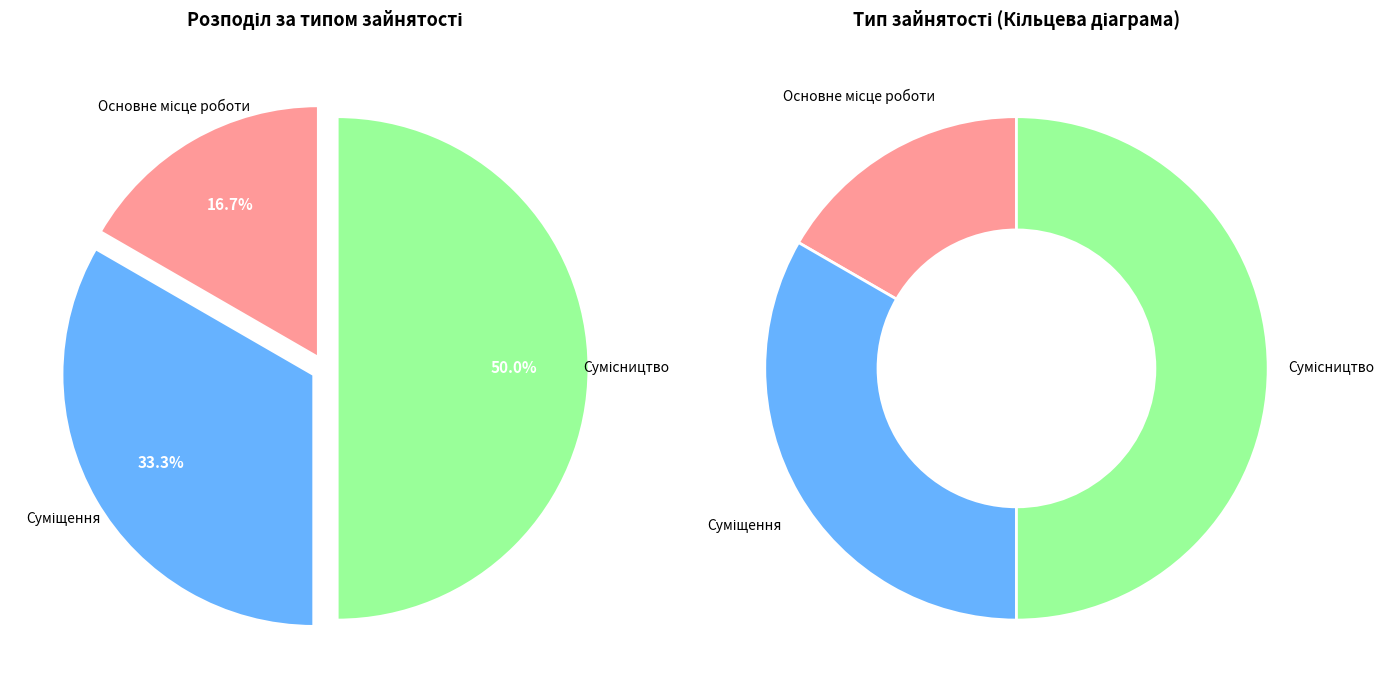

What is the ratio of the value at Сумісництво to the value at Основне місце роботи?

3.0